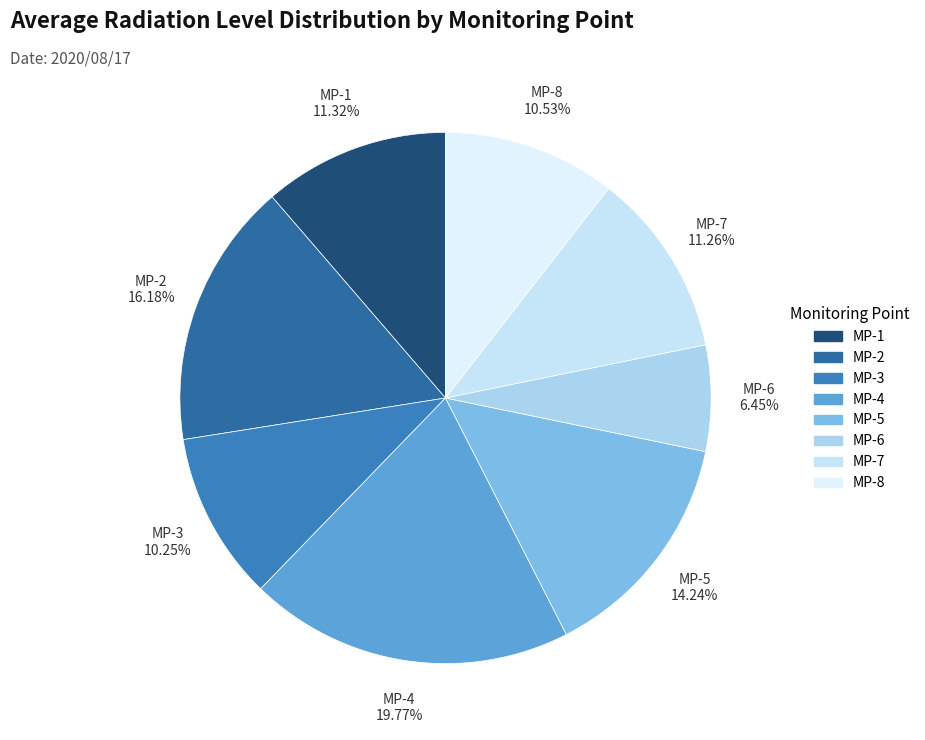

To the nearest percent, what is the difference between the MP-1 and MP-8 slice percentages?

1%